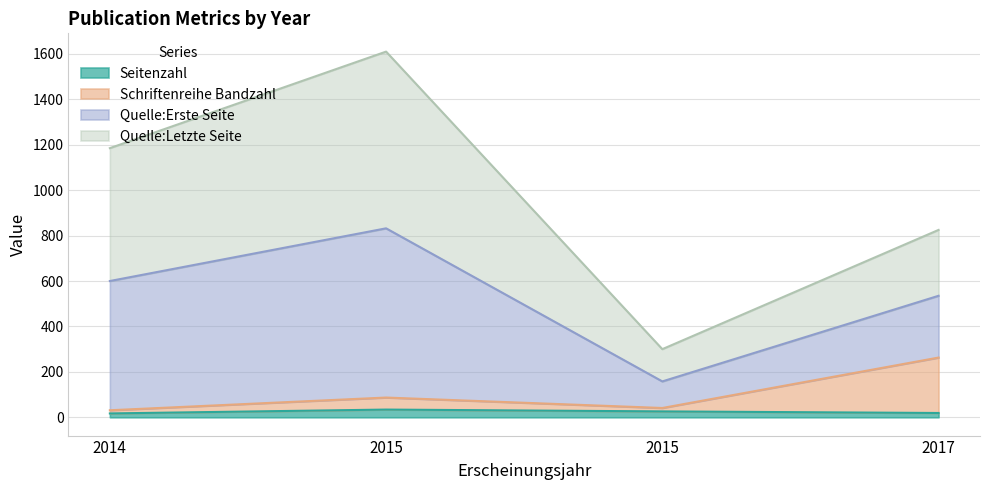

How many data points does each series have?

4